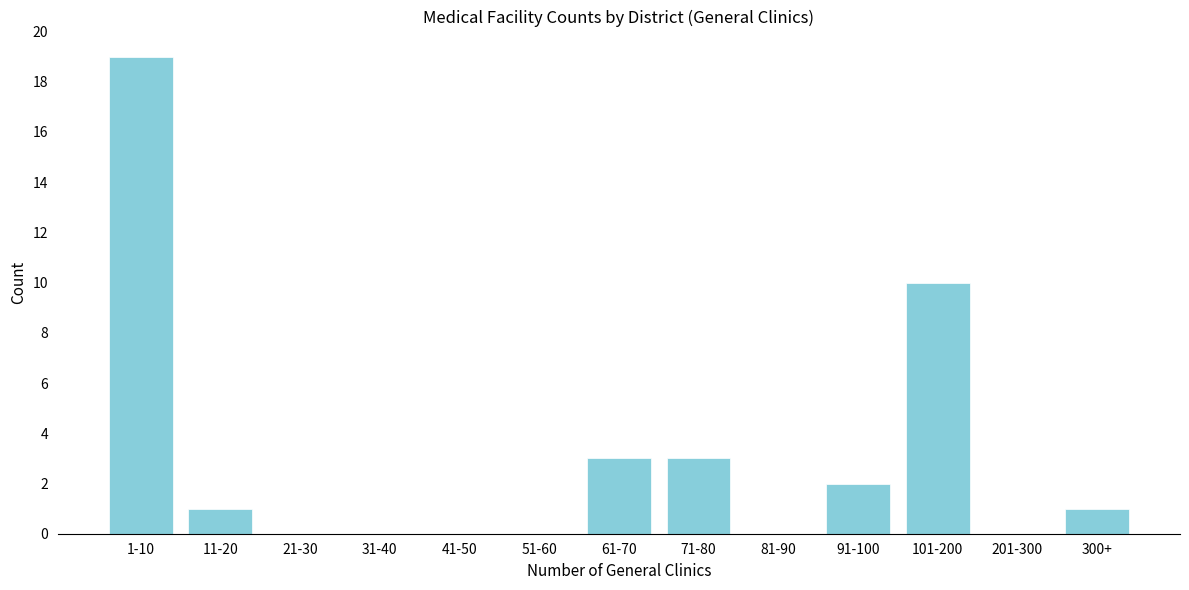

Reading left to right, what are all the values shown in this chart?

1-10=19	11-20=1	21-30=0	31-40=0	41-50=0	51-60=0	61-70=3	71-80=3	81-90=0	91-100=2	101-200=10	201-300=0	300+=1